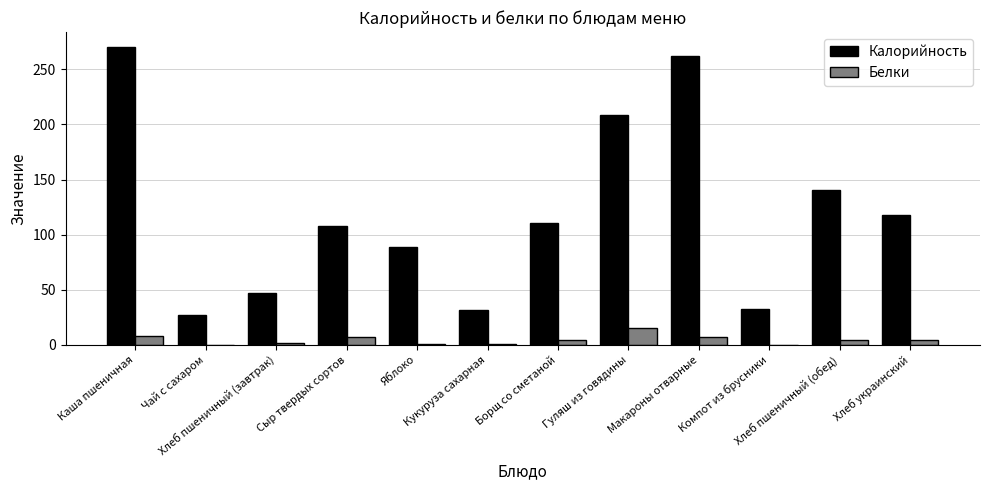

Which series has the largest range (max minus min)?

Калорийность